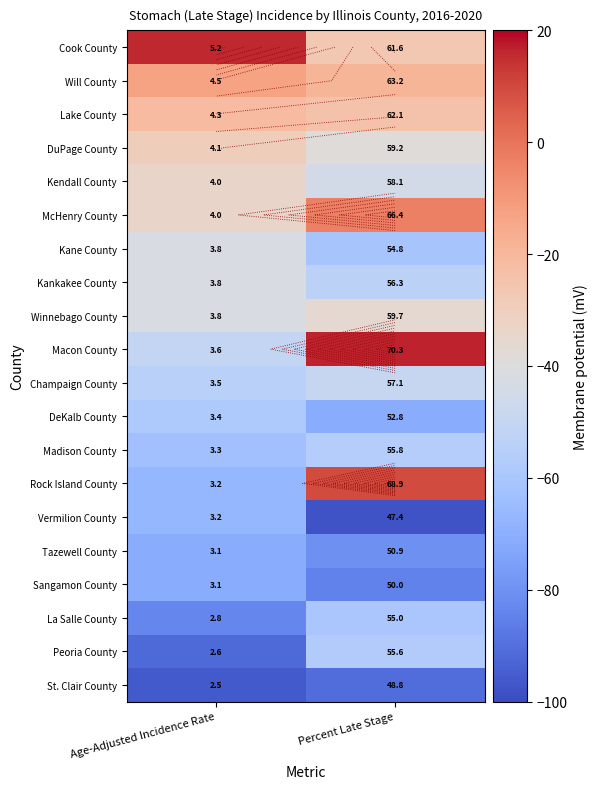

Which label corresponds to the largest value in the chart?

Percent Late Stage